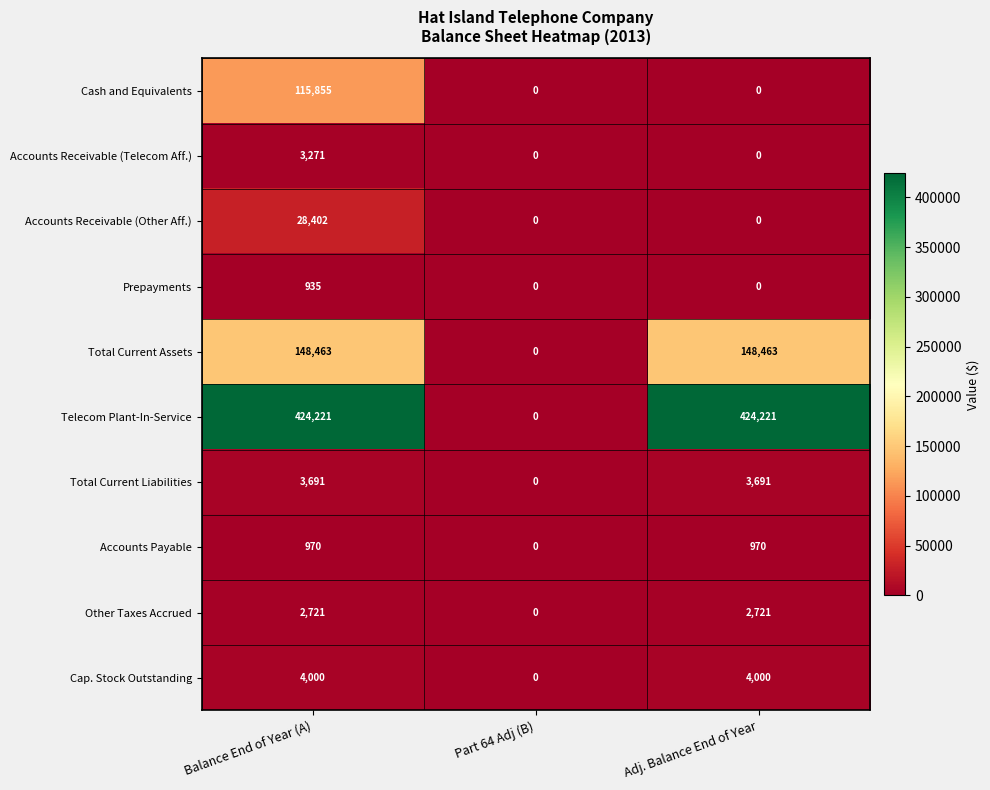

Between Balance End of Year (A) and Part 64 Adj (B), which series saw the biggest shift?

Telecom Plant-In-Service